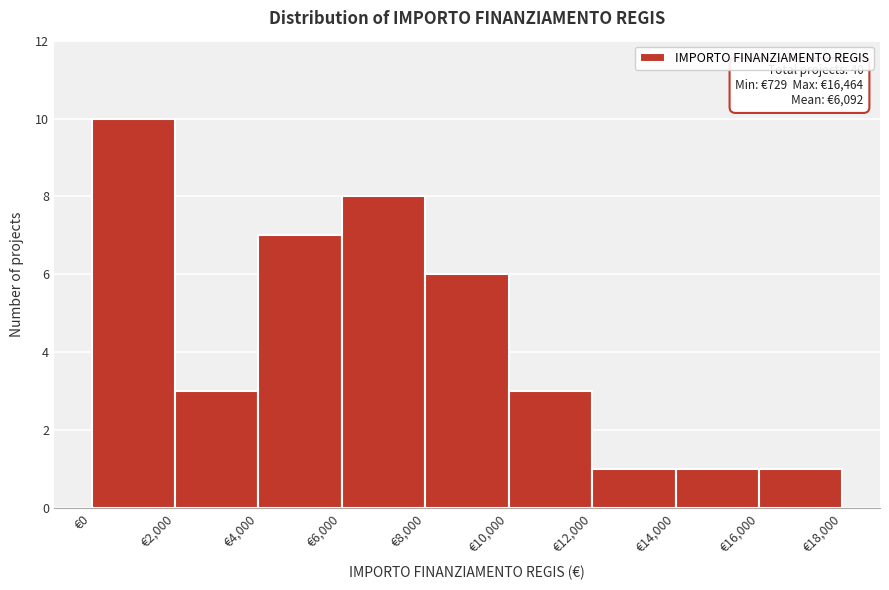

Over which range of the x-axis is the bar tallest?

0 to 2000